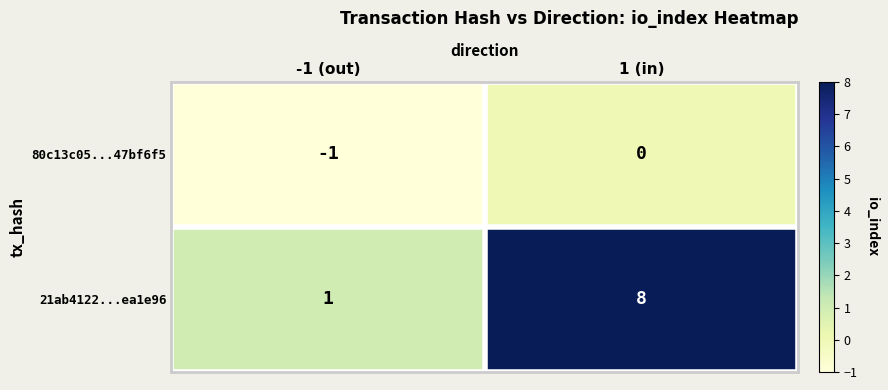

List the series in order of their peak value, lowest first.

80c13c05...47bf6f5, 21ab4122...ea1e96